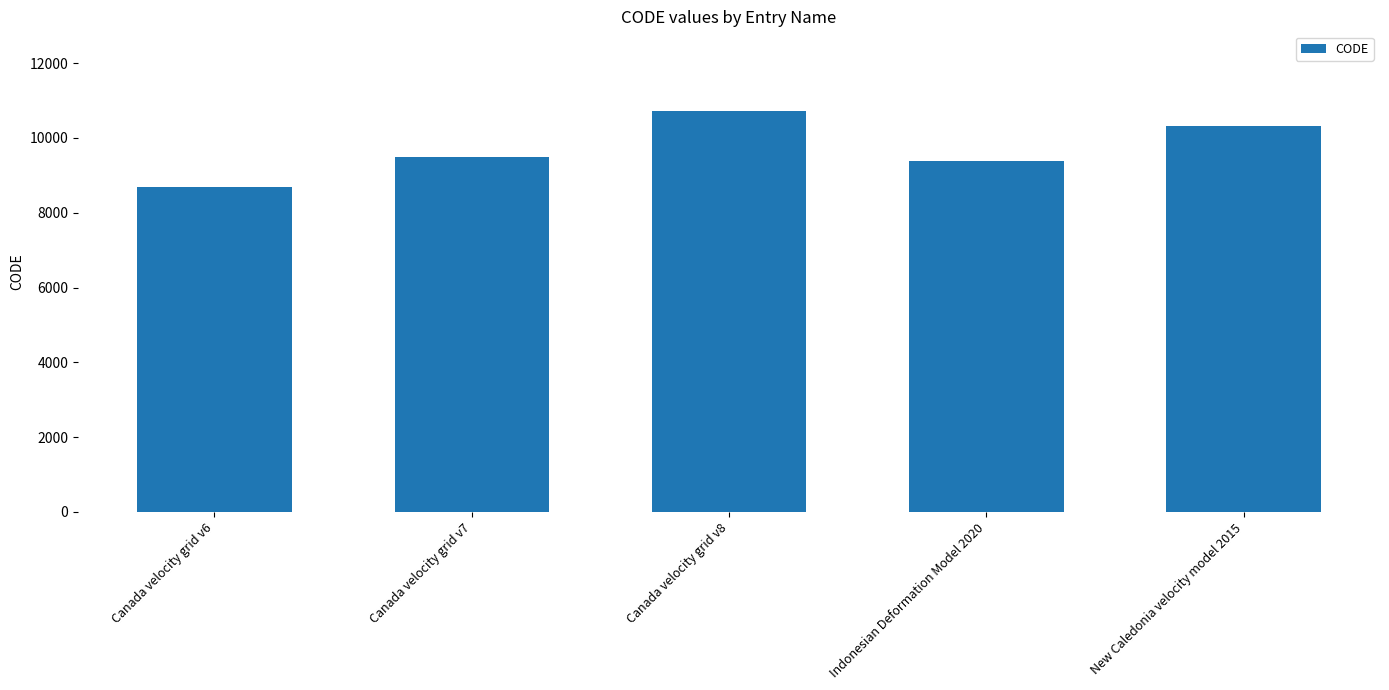

List the labels in order of value, largest first.

Canada velocity grid v8, New Caledonia velocity model 2015, Canada velocity grid v7, Indonesian Deformation Model 2020, Canada velocity grid v6